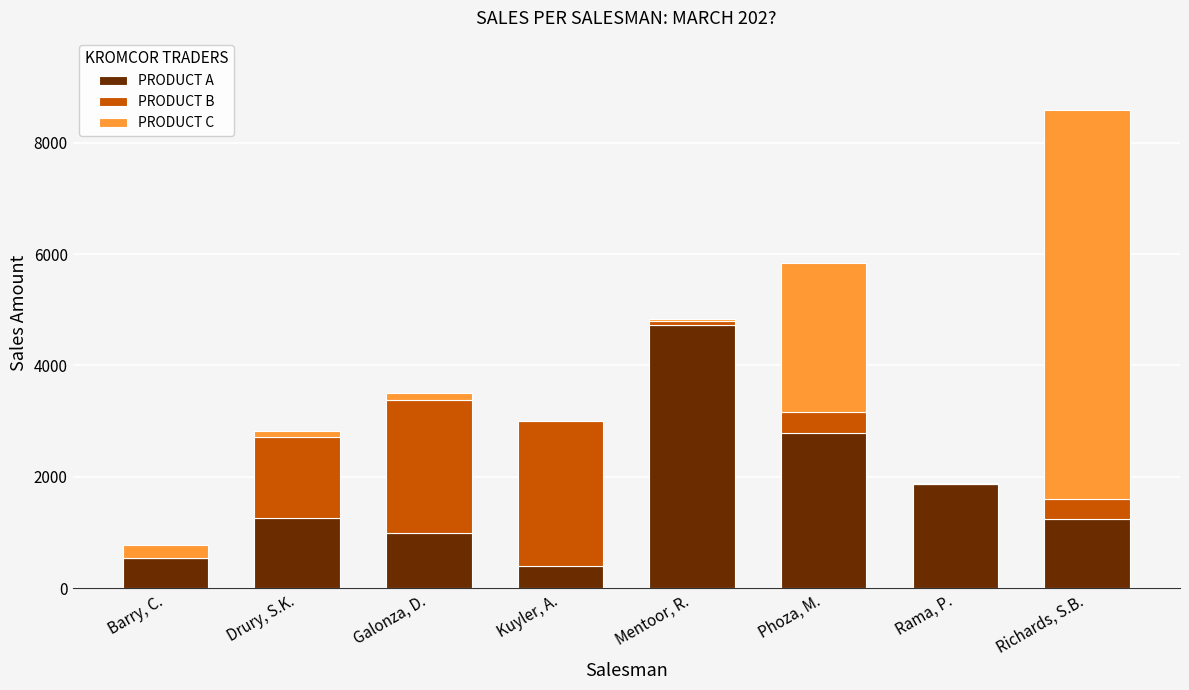

At which label does PRODUCT A reach its peak?

Mentoor, R.